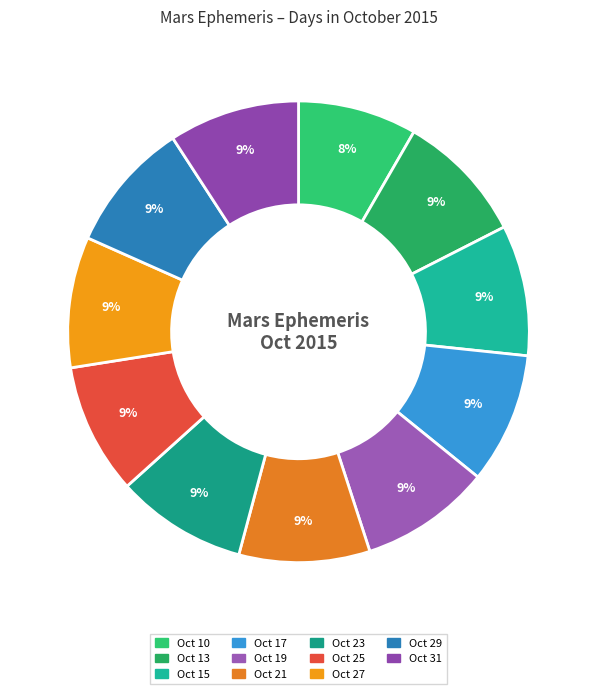

Does any single category account for the majority?

No